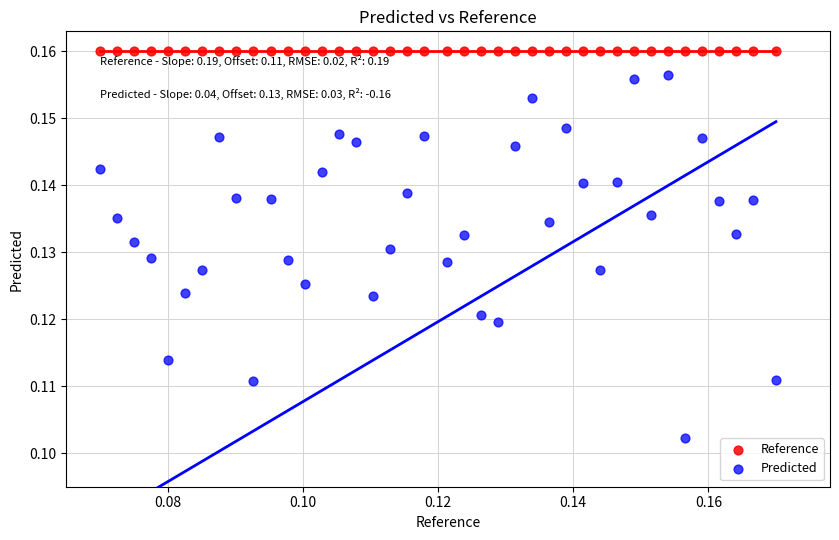

Which series reaches the maximum Y coordinate?

Reference